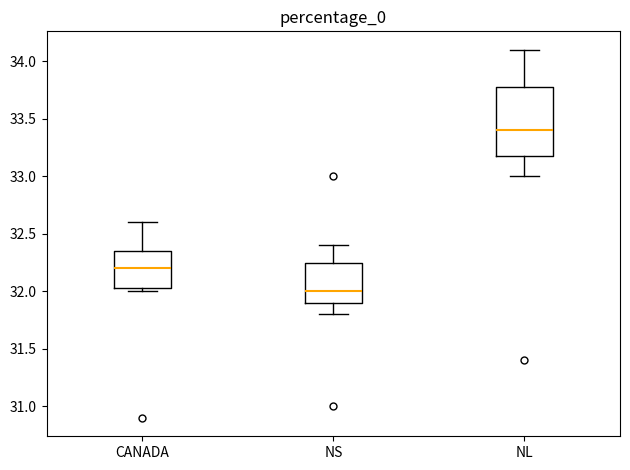

Reading left to right, transcribe this box plot: for each box, give where its median line is, the range the box spans, and where its two whiskers end, as read against the y-axis. The values are not printed on the chart, so give them approximately, as read against the axis.

CANADA: median 32.20, box 32.05 to 32.35, whiskers 32.00 to 32.60
NS: median 32.00, box 31.90 to 32.25, whiskers 31.80 to 32.40
NL: median 33.40, box 33.20 to 33.80, whiskers 33.00 to 34.10